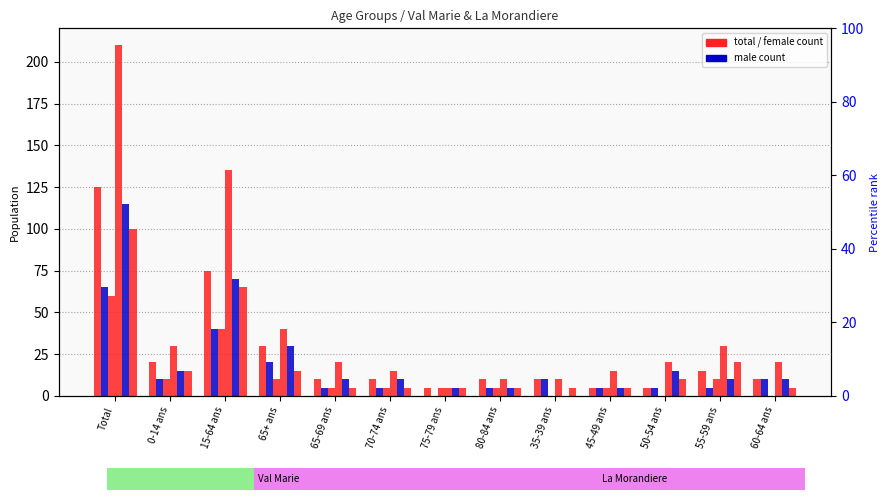

How many bars are there in each group?

6